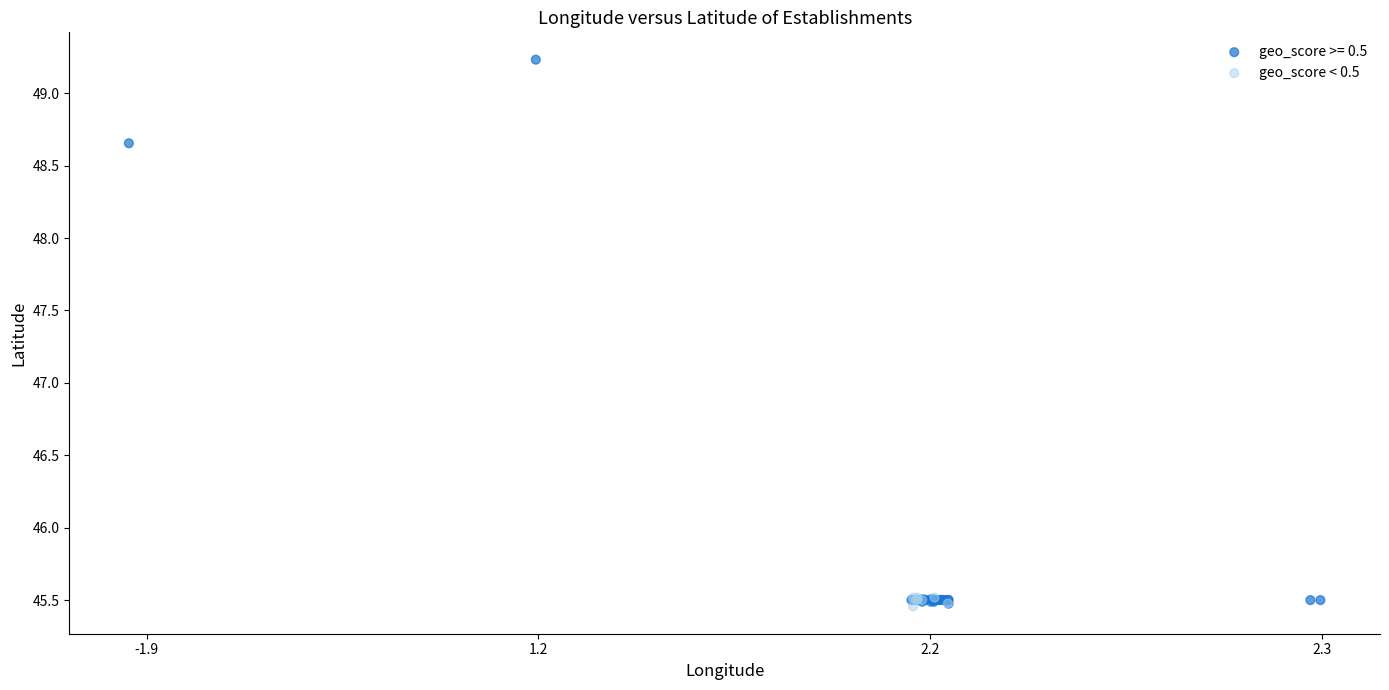

Which series reaches the maximum Y coordinate?

geo_score >= 0.5